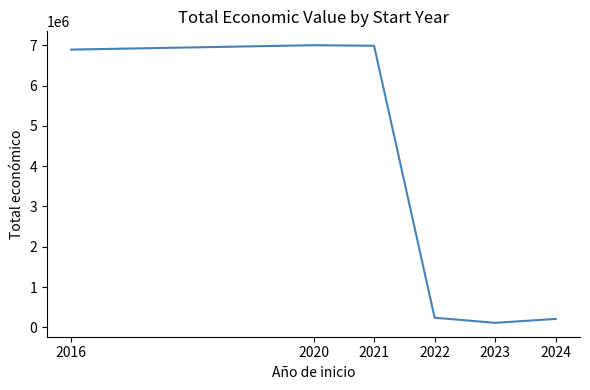

Approximately how many times larger is the value at 2016 compared to 2024?

32.7